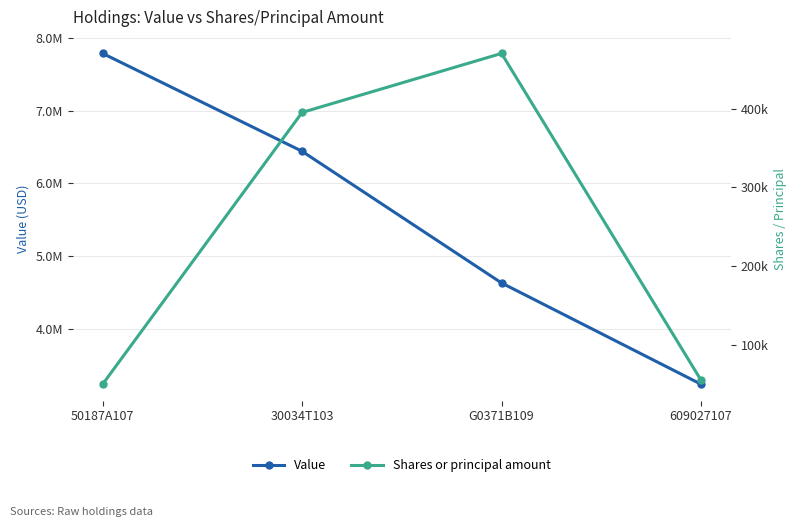

What is the label of the 2nd point from the right?

G0371B109